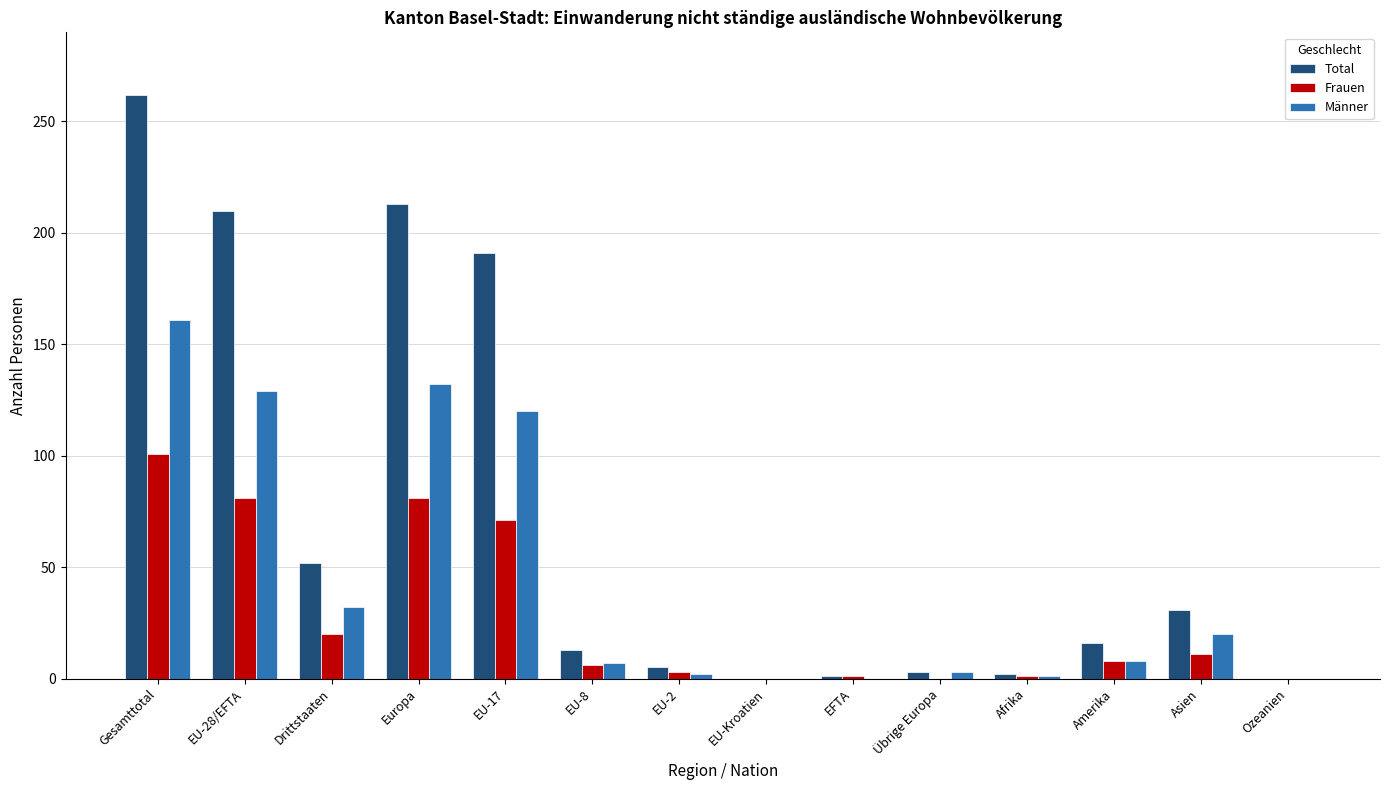

What is the sum of all Männer values?

615